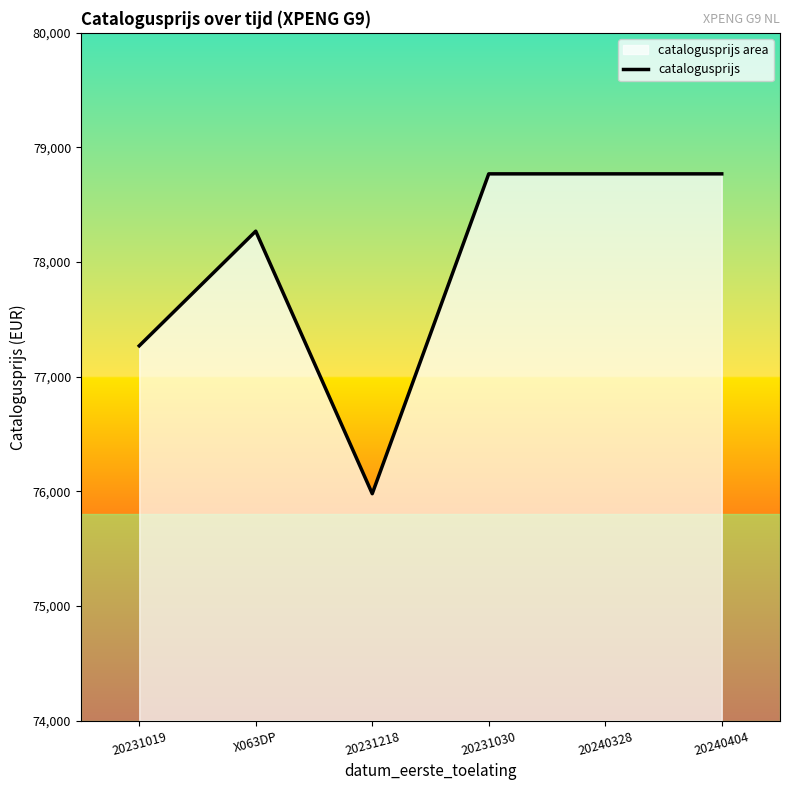

Reading left to right, what are all the values shown in this chart?

20231019=77270	X063DP=78270	20231218=75980	20231030=78770	20240328=78770	20240404=78770